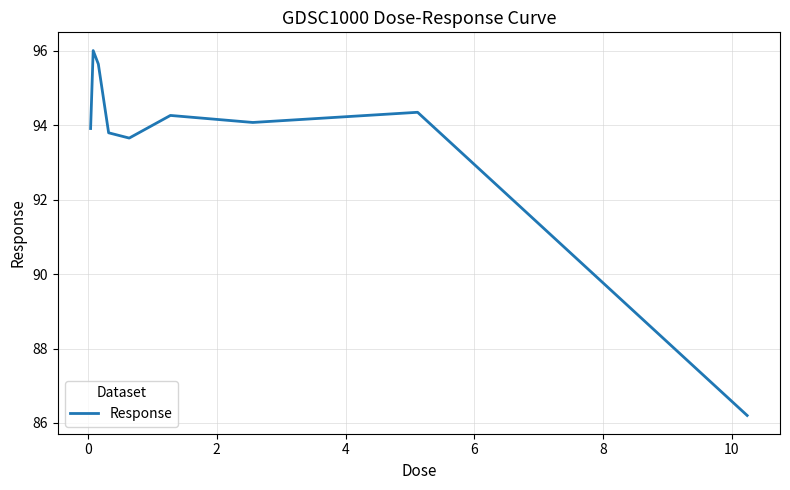

Is this an area chart (filled region under the line)?

No